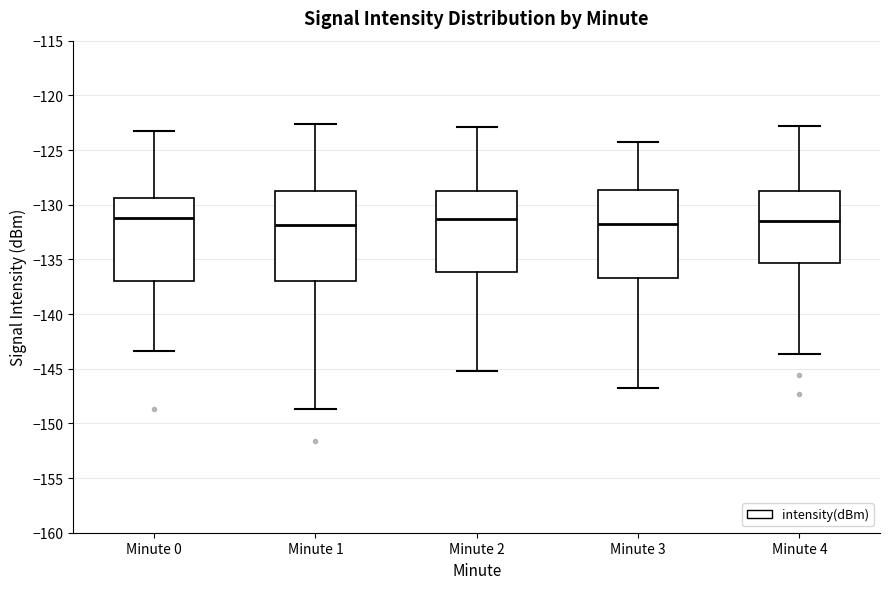

Reading left to right, transcribe this box plot: for each box, give where its median line is, the range the box spans, and where its two whiskers end, as read against the y-axis. The values are not printed on the chart, so give them approximately, as read against the axis.

Minute 0: median -131.0, box -137.0 to -129.5, whiskers -143.5 to -123.5
Minute 1: median -132.0, box -137.0 to -129.0, whiskers -148.5 to -122.5
Minute 2: median -131.5, box -136.0 to -128.5, whiskers -145.0 to -123.0
Minute 3: median -131.5, box -136.5 to -128.5, whiskers -147.0 to -124.5
Minute 4: median -131.5, box -135.5 to -128.5, whiskers -143.5 to -123.0